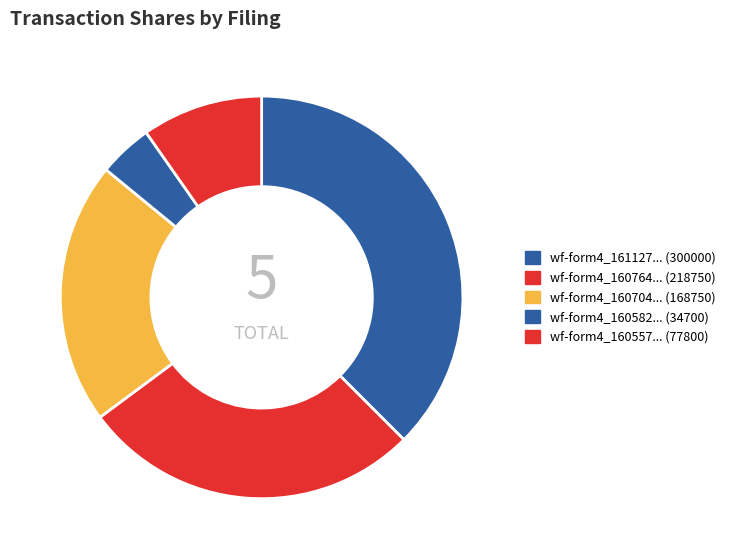

How many slices are in this pie chart?

5